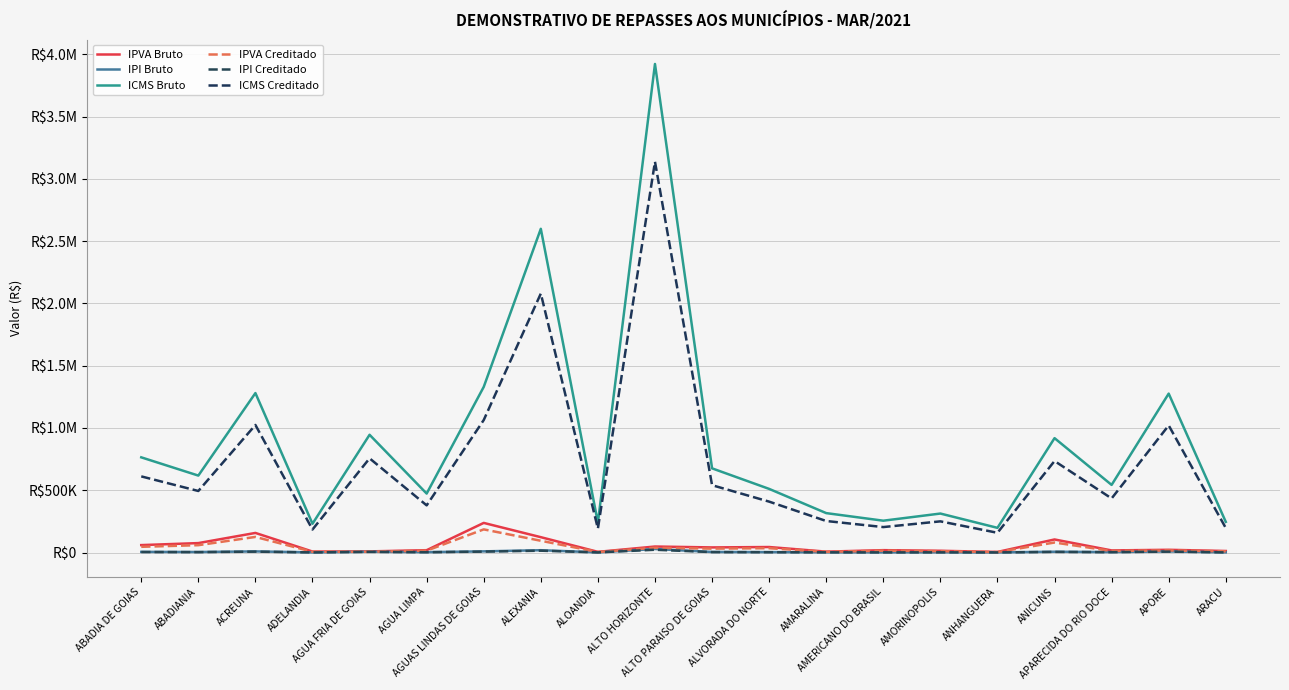

Does the chart have visible grid lines?

Yes